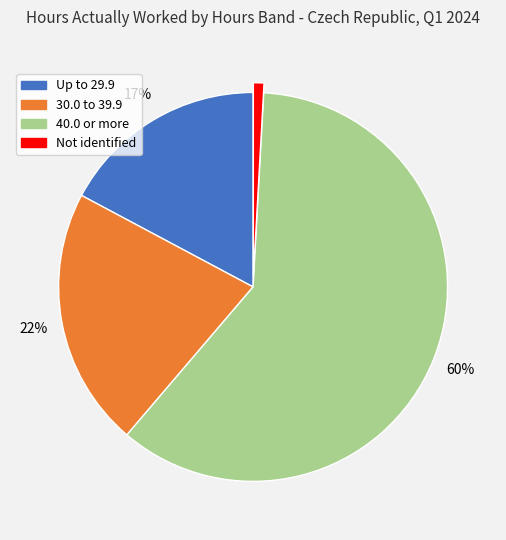

To the nearest percent, what is the difference between the largest and smallest slice percentages?

59%